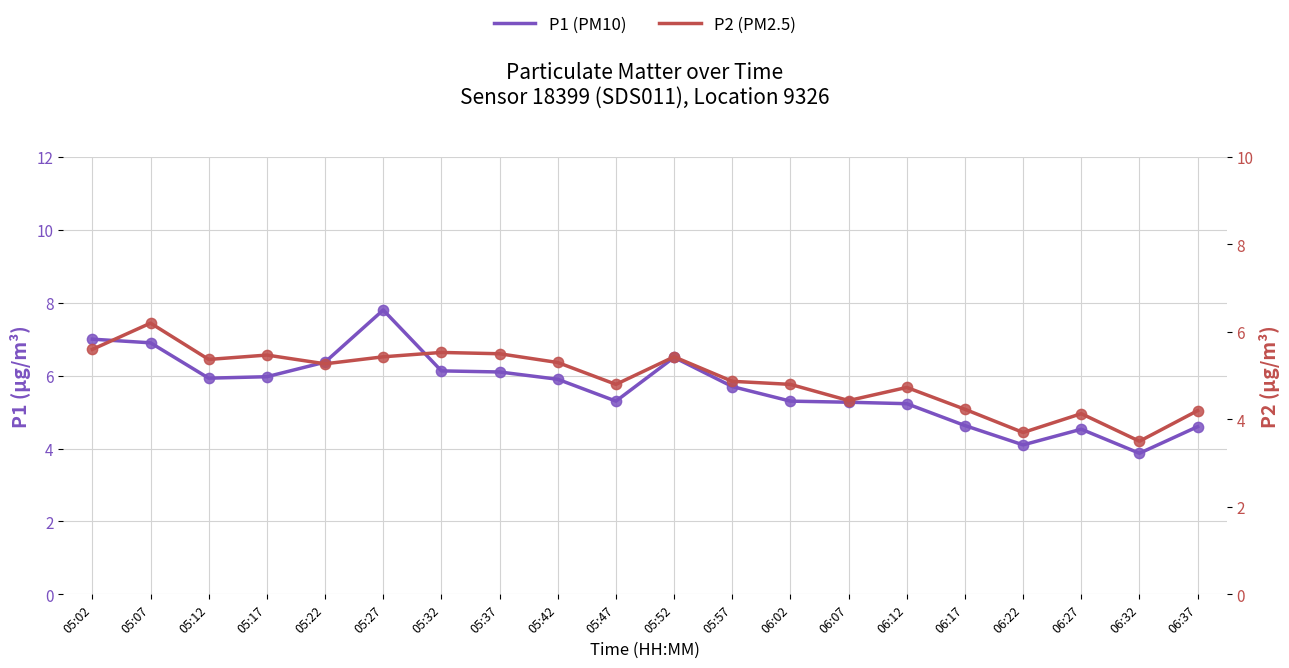

Which series contains the highest Y value?

P1 (PM10)